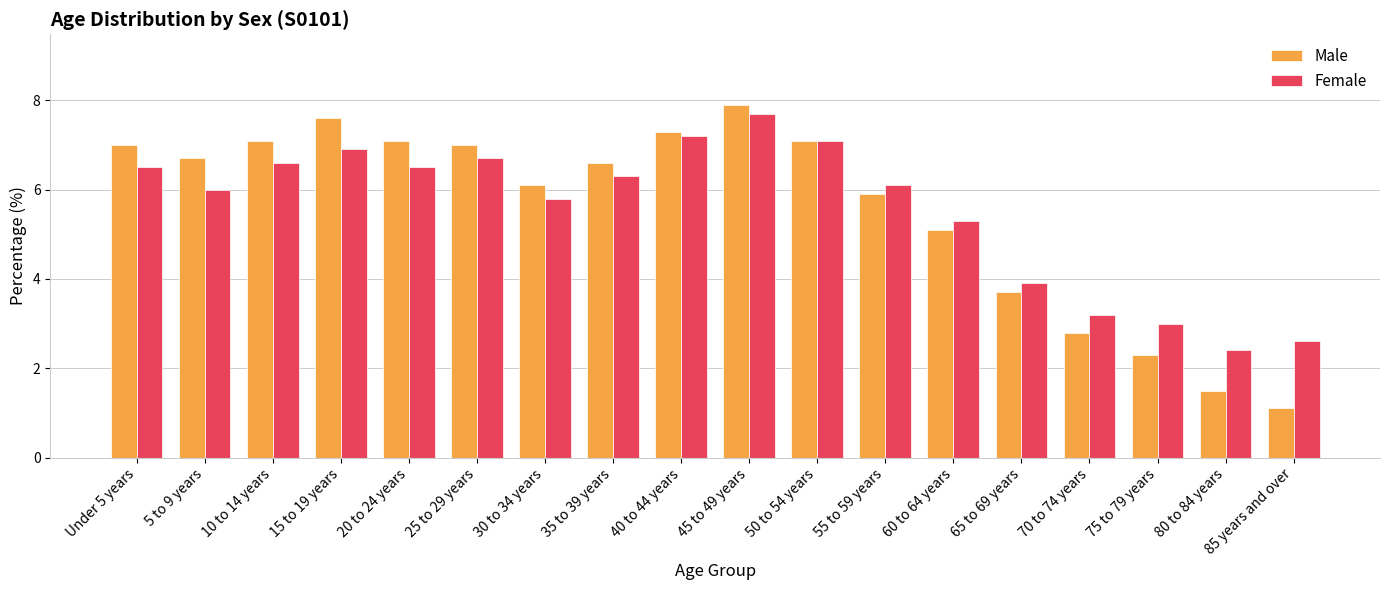

Is the value of Female at 75 to 79 years greater than the value of Male at 20 to 24 years?

No